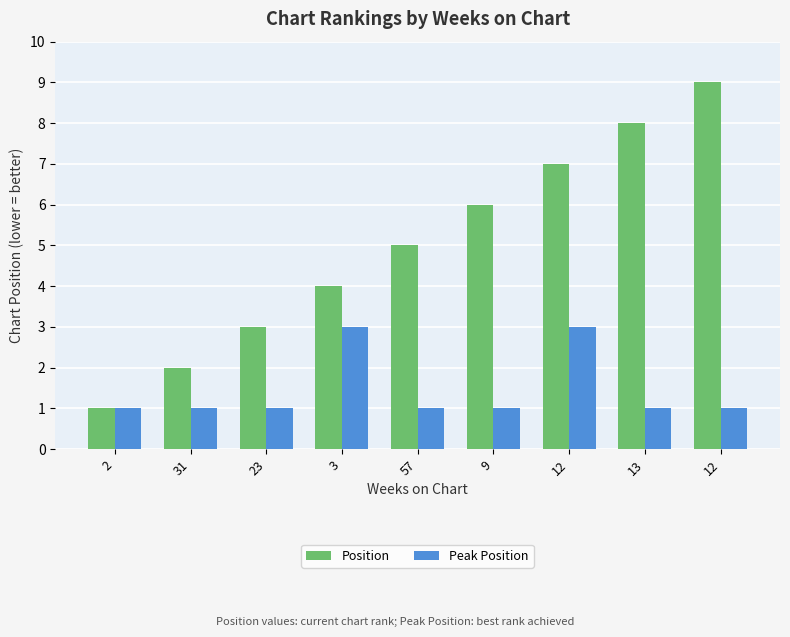

Where is Position nearest to the value 5?

57